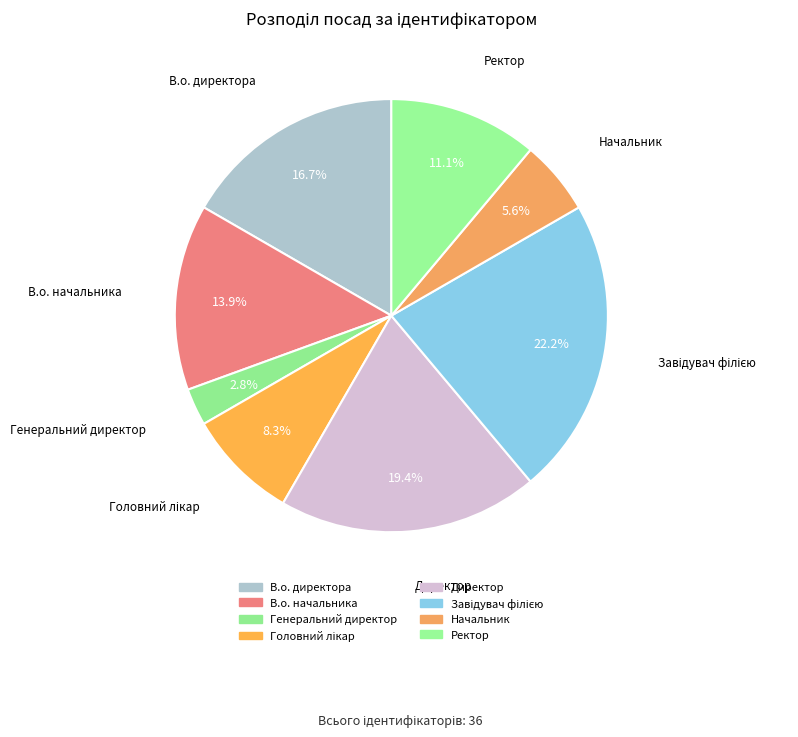

Rank the categories by value from lowest to highest.

Генеральний директор, Начальник, Головний лікар, Ректор, В.о. начальника, В.о. директора, Директор, Завідувач філією